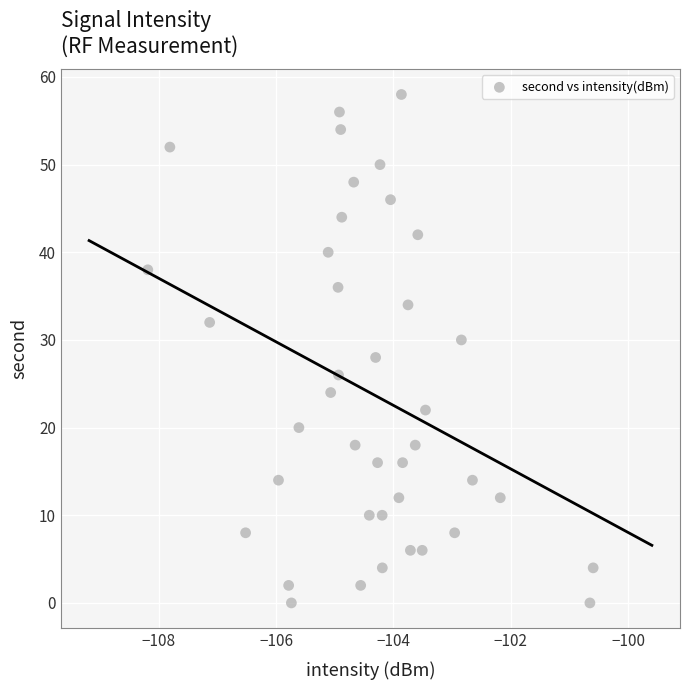

What is the range of Y values (max minus min)?

58